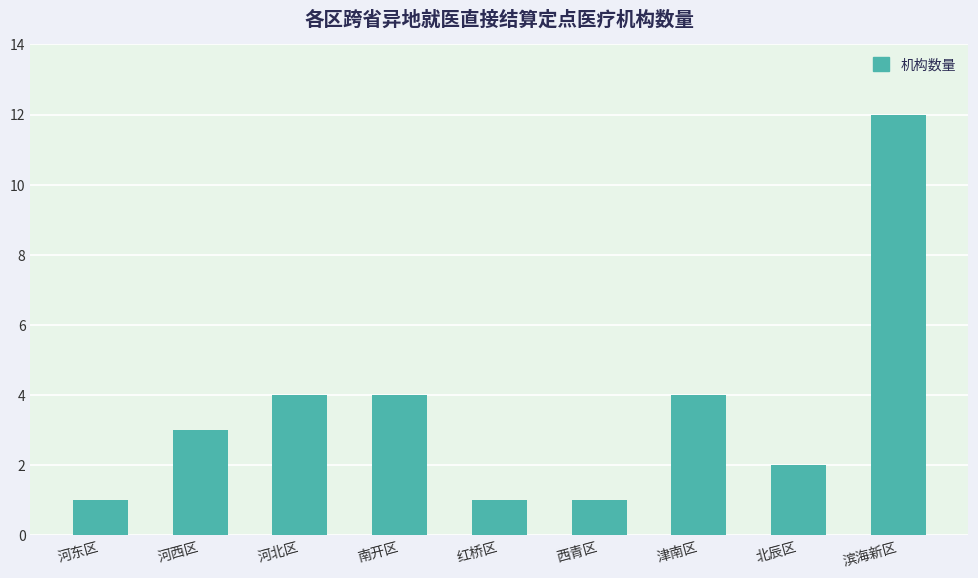

True or false: the data shows 5 at 滨海新区.

False